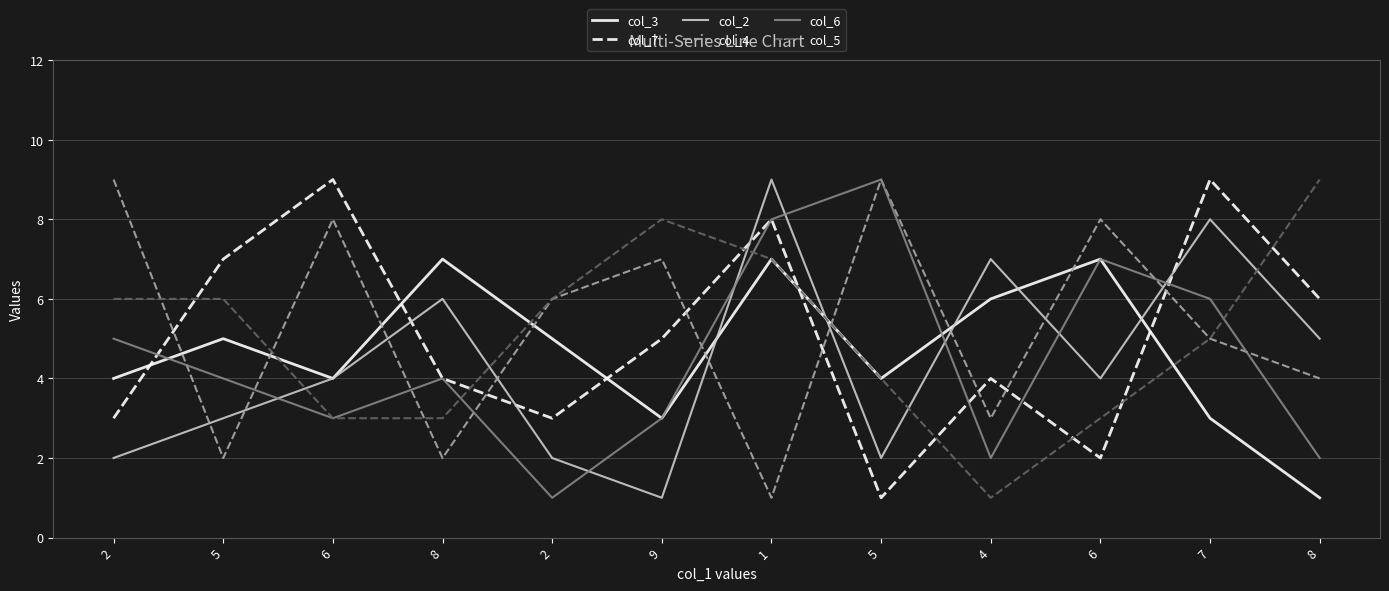

Reading left to right, what are all the values shown in this chart?

col_3: 4	5	4	7	5	3	7	4	6	7	3	1
col_7: 3	7	9	4	3	5	8	1	4	2	9	6
col_2: 2	3	4	6	2	1	9	2	7	4	8	5
col_4: 9	2	8	2	6	7	1	9	3	8	5	4
col_6: 5	4	3	4	1	3	8	9	2	7	6	2
col_5: 6	6	3	3	6	8	7	4	1	3	5	9